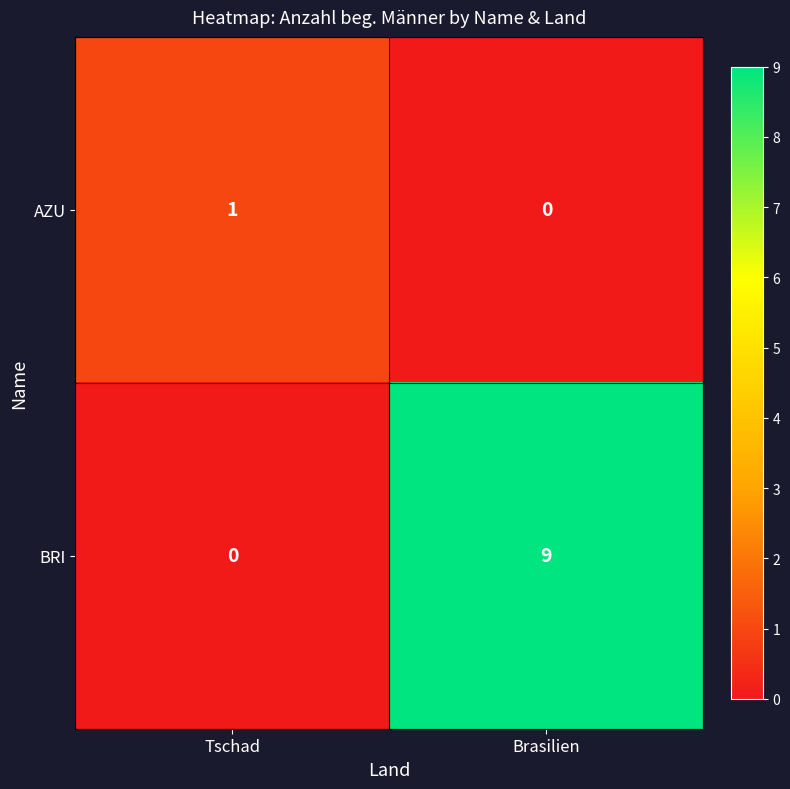

How many data points does each series have?

2